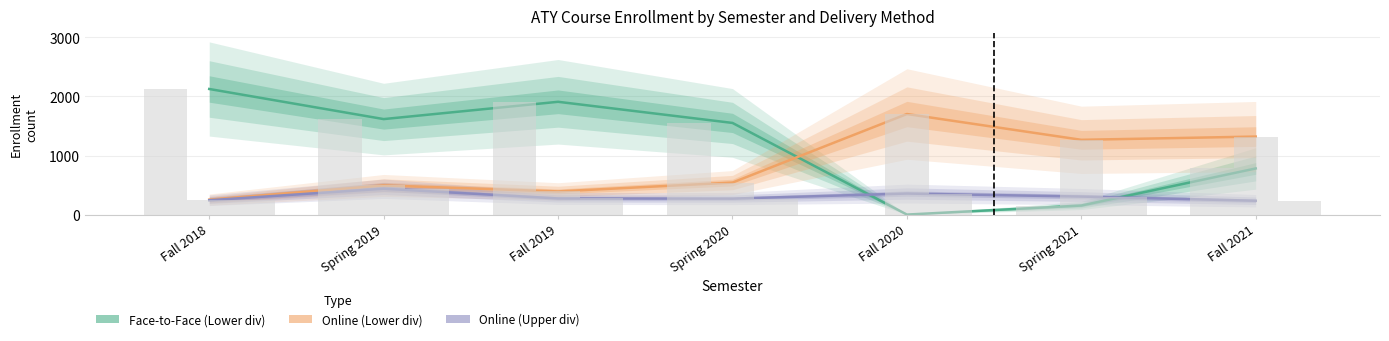

At how many categories does at least one series exceed 1298?

6